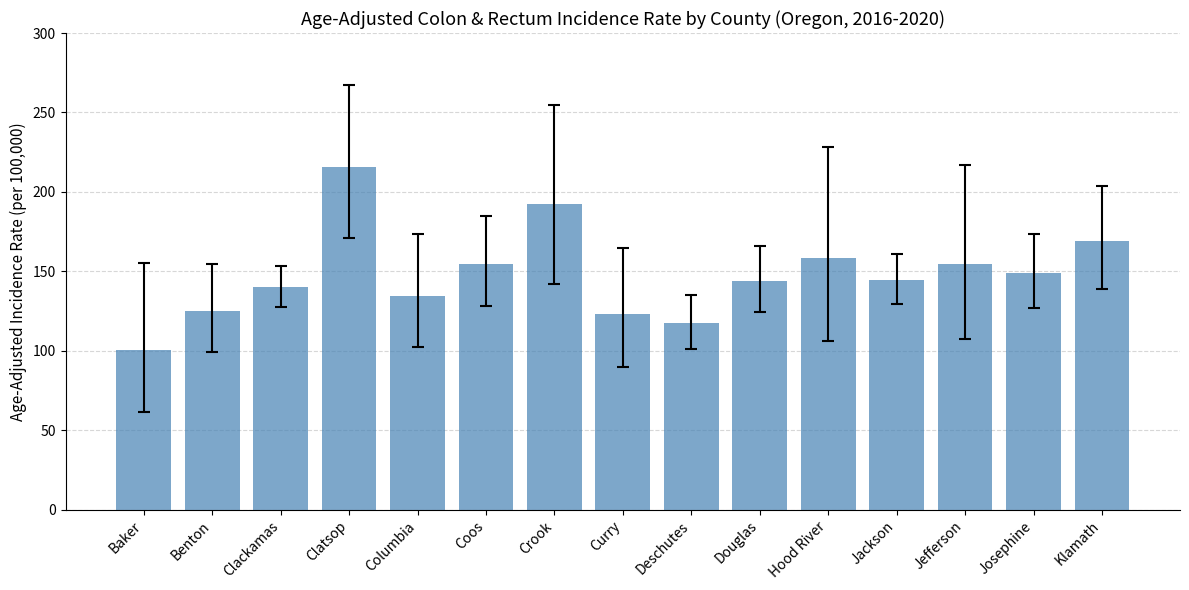

The chart shows a value of 144.2 at Douglas. True or false?

True